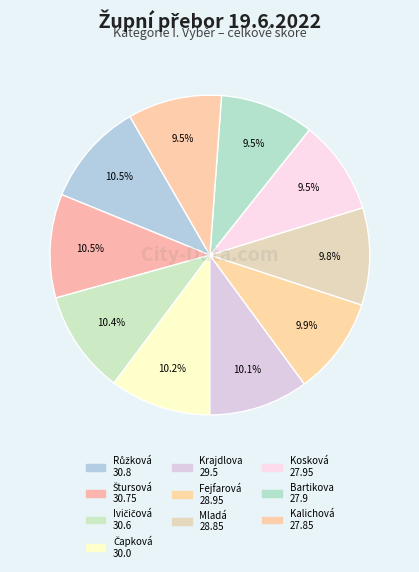

How many slices are in this pie chart?

10